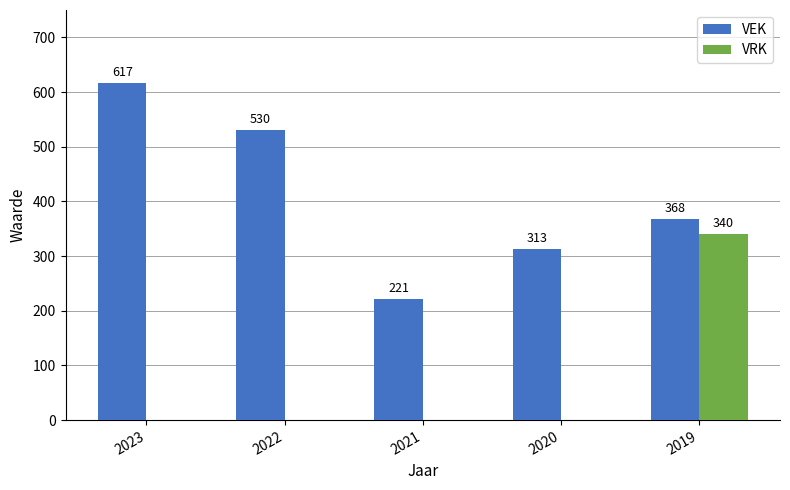

What is the total value across all series at 2022?

530